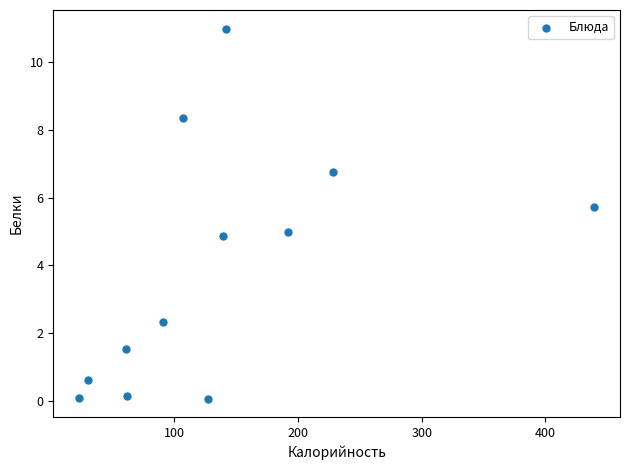

What is the average Y value?

3.9